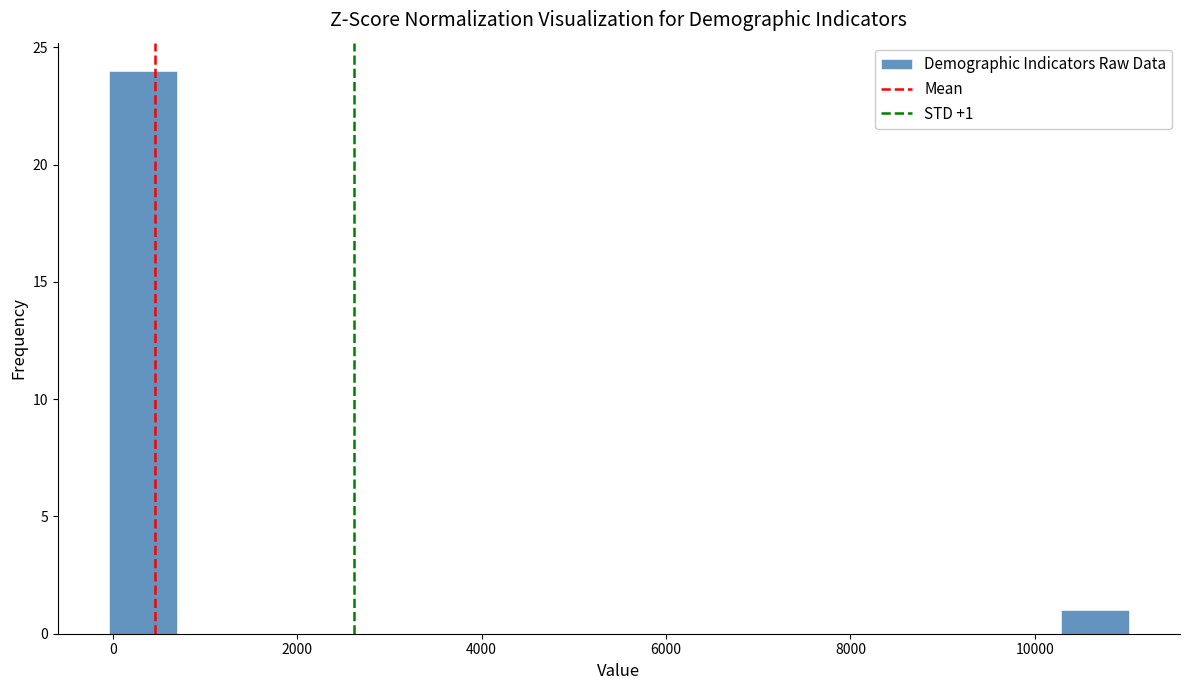

Around what value on the x-axis is the tallest bar? Give the approximate position of its centre, as read against the axis.

400